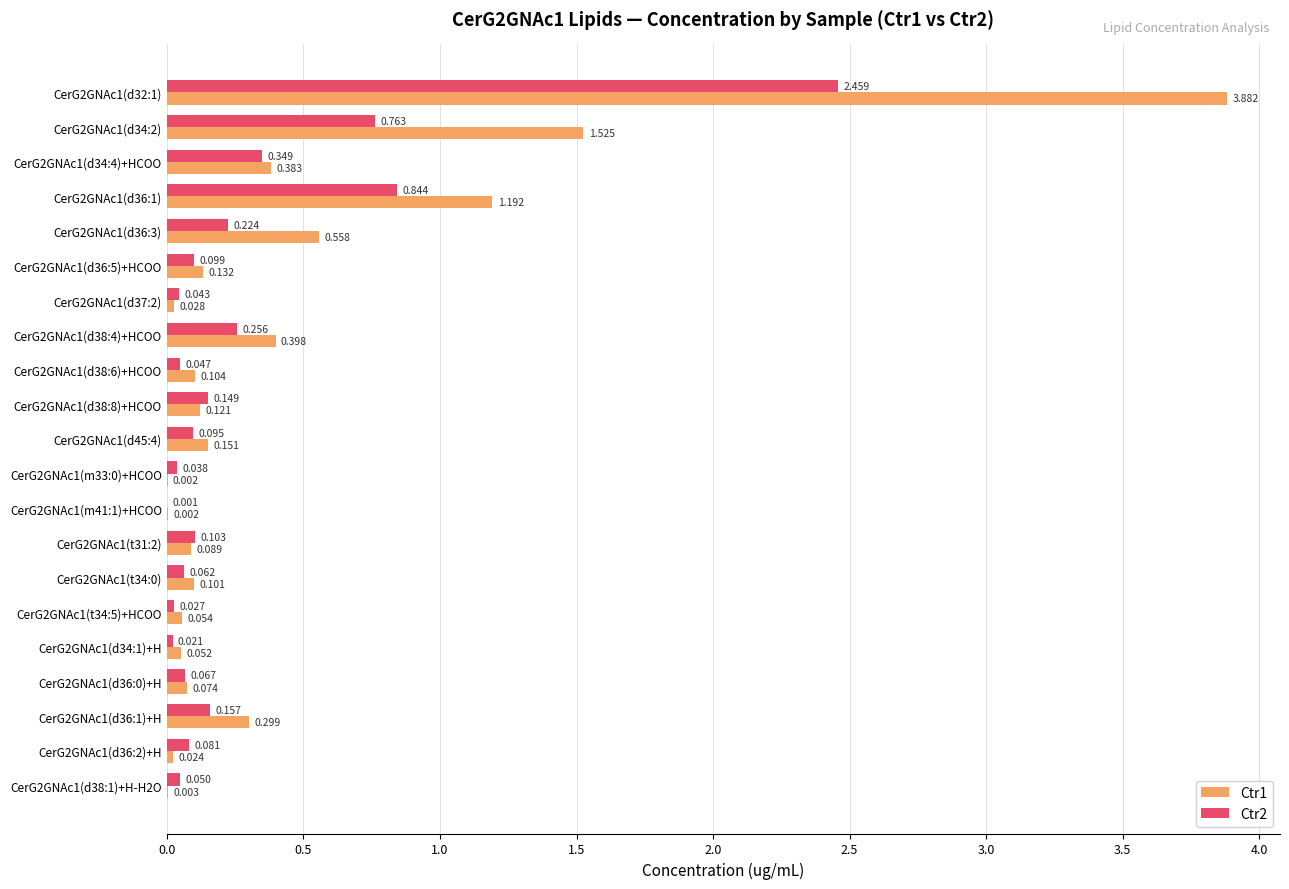

What is the value of the Ctr2 bar at the 18th from the left?

0.1